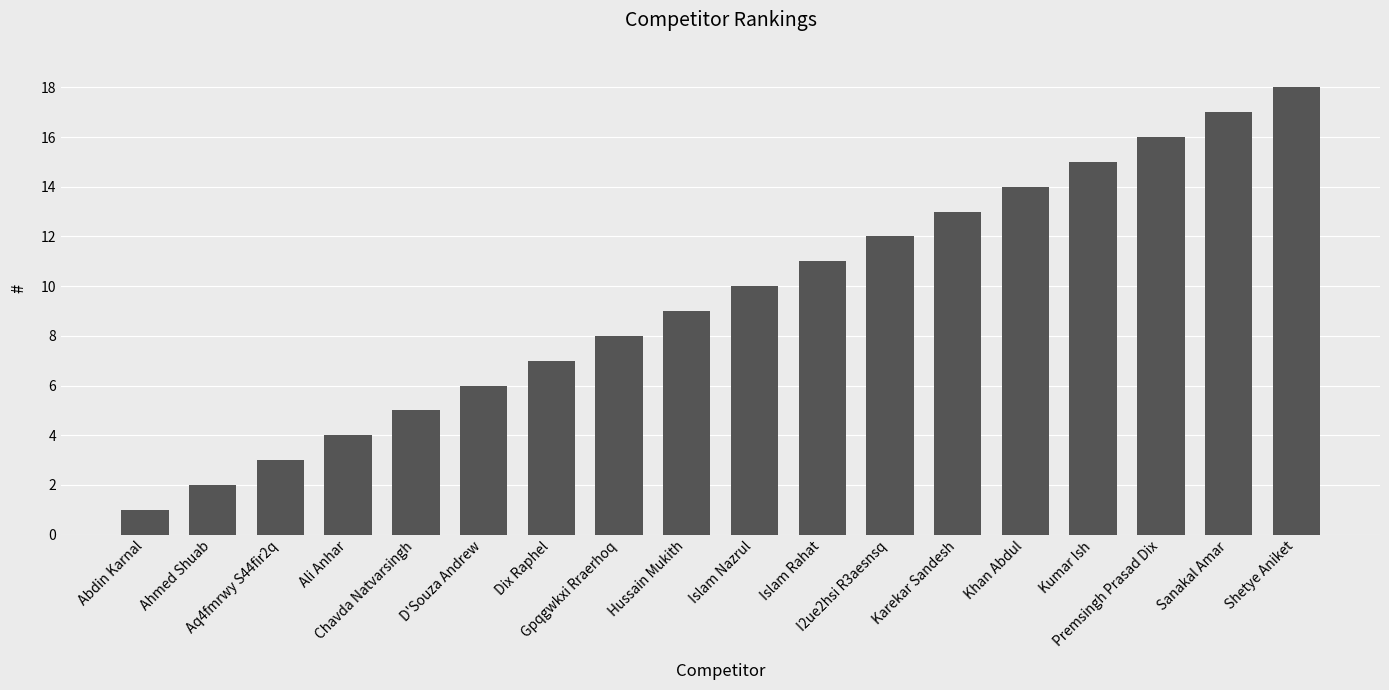

True or false: the data shows 1 at Aq4fmrwy S44fir2q.

False